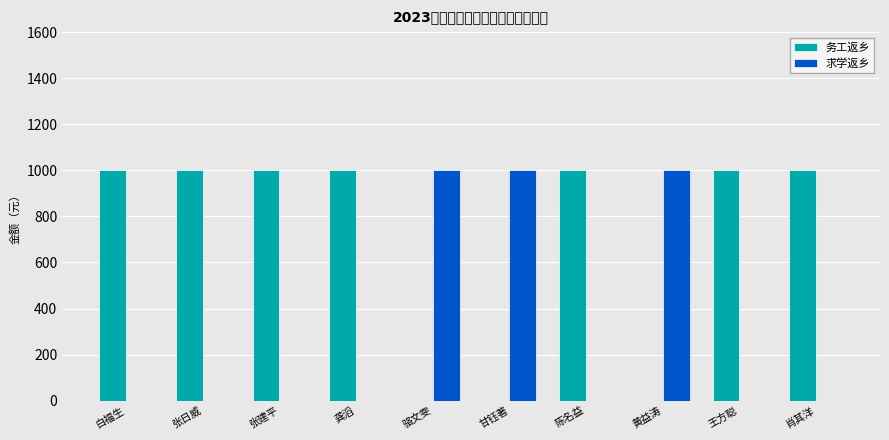

What are all the series names shown in the legend?

务工返乡, 求学返乡